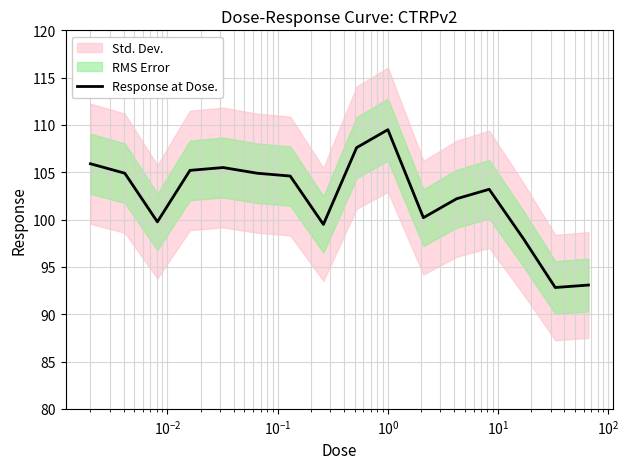

What is the minimum value for Response at Dose.?

92.8